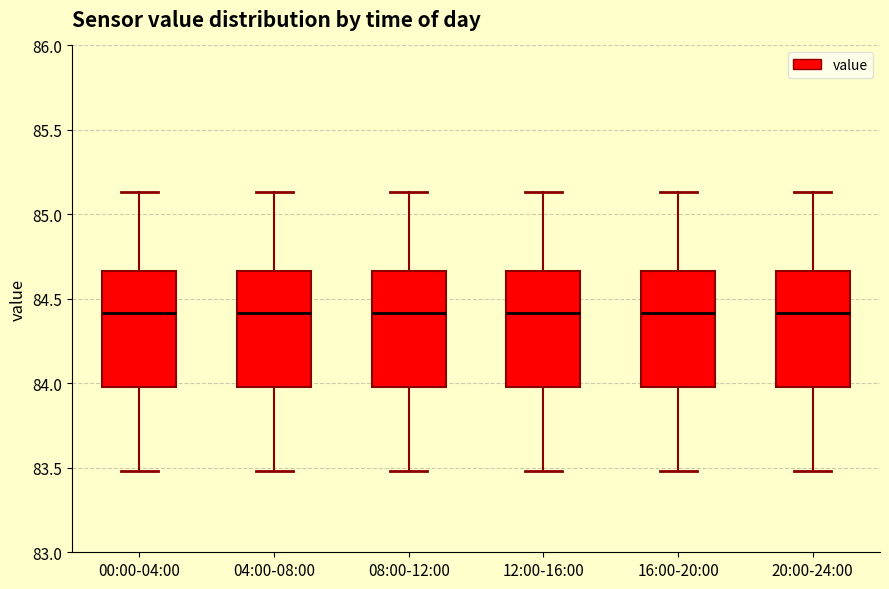

Reading left to right, transcribe this box plot: for each box, give where its median line is, the range the box spans, and where its two whiskers end, as read against the y-axis. The values are not printed on the chart, so give them approximately, as read against the axis.

00:00-04:00: median 84.40, box 84.00 to 84.65, whiskers 83.50 to 85.15
04:00-08:00: median 84.40, box 84.00 to 84.65, whiskers 83.50 to 85.15
08:00-12:00: median 84.40, box 84.00 to 84.65, whiskers 83.50 to 85.15
12:00-16:00: median 84.40, box 84.00 to 84.65, whiskers 83.50 to 85.15
16:00-20:00: median 84.40, box 84.00 to 84.65, whiskers 83.50 to 85.15
20:00-24:00: median 84.40, box 84.00 to 84.65, whiskers 83.50 to 85.15